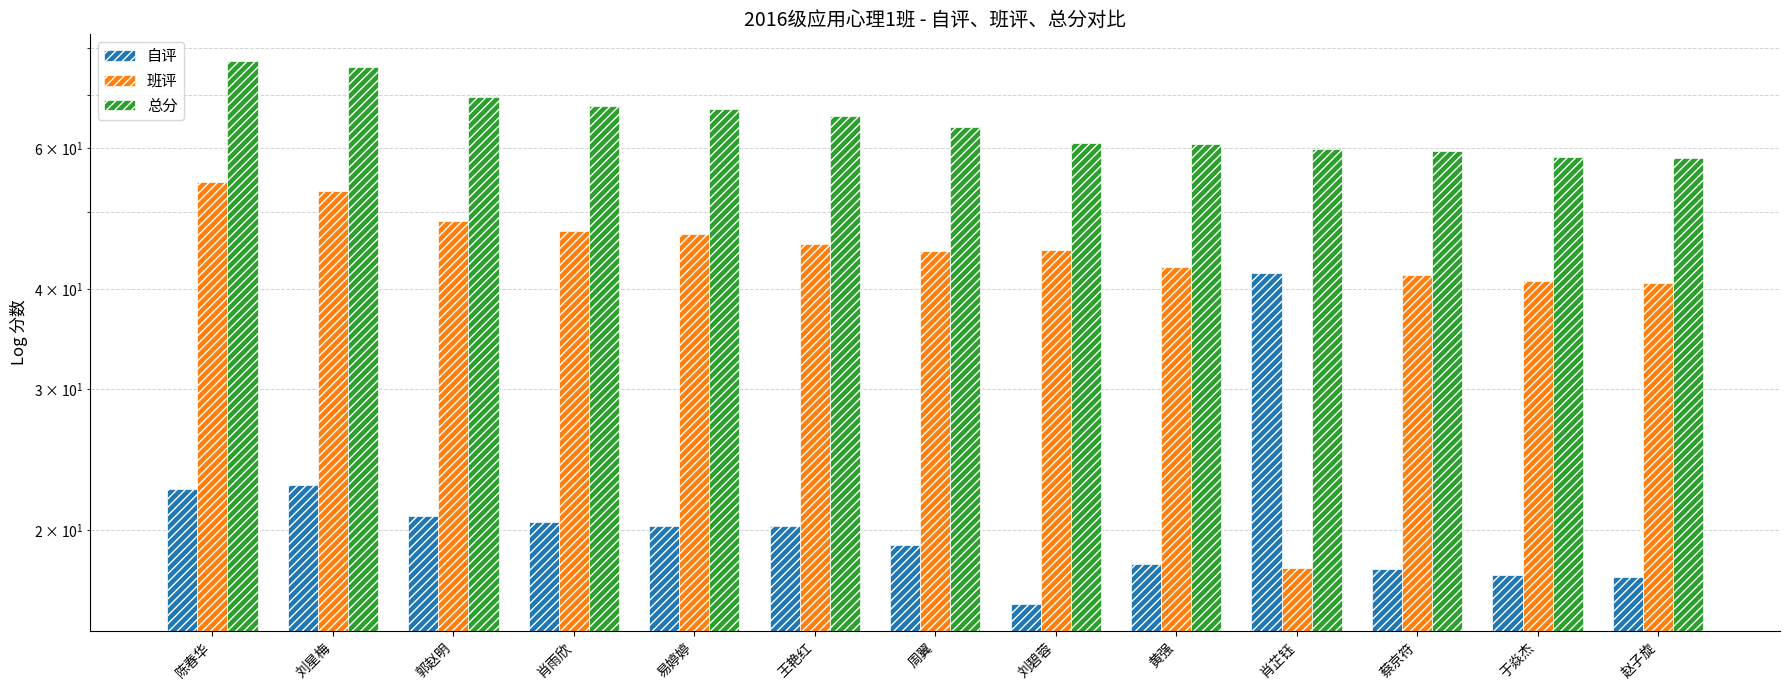

What is the label of the 1st bar from the left?

陈春华